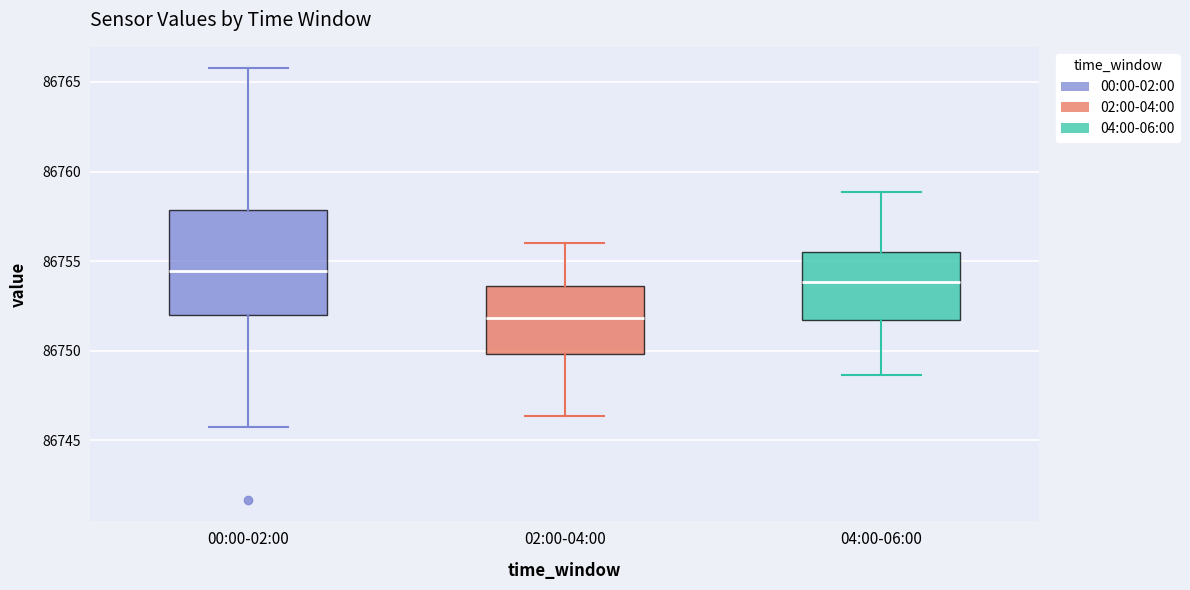

Which box has the lowest median line?

02:00-04:00